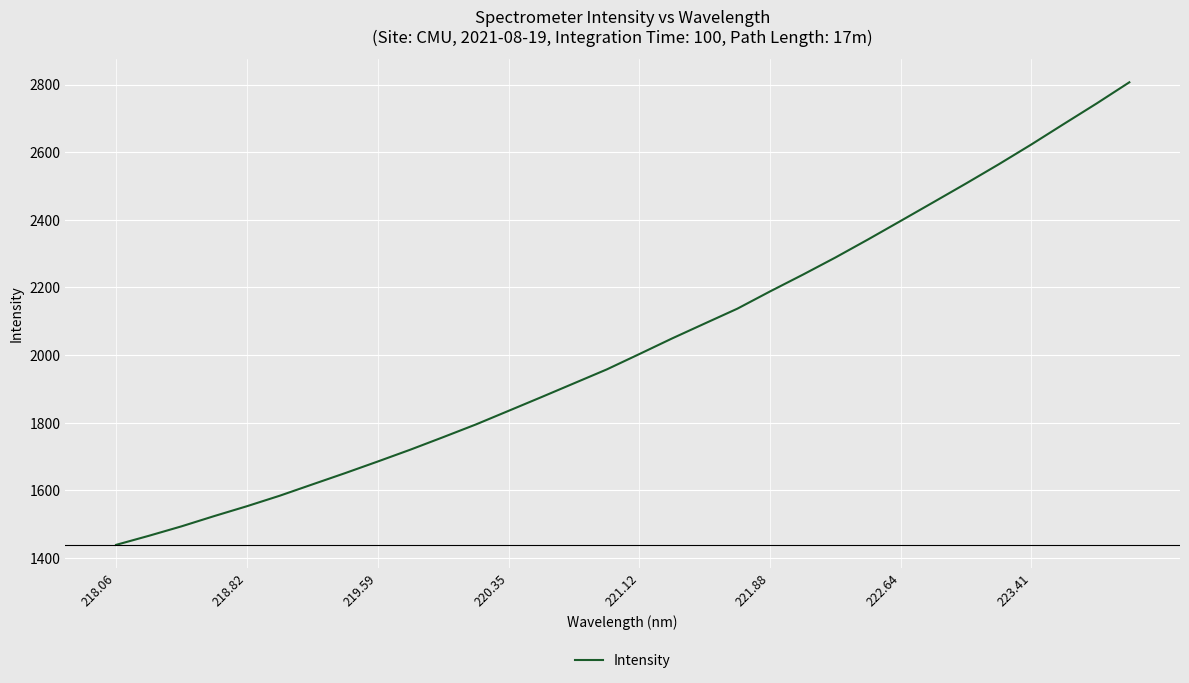

What is the average value?

2030.9